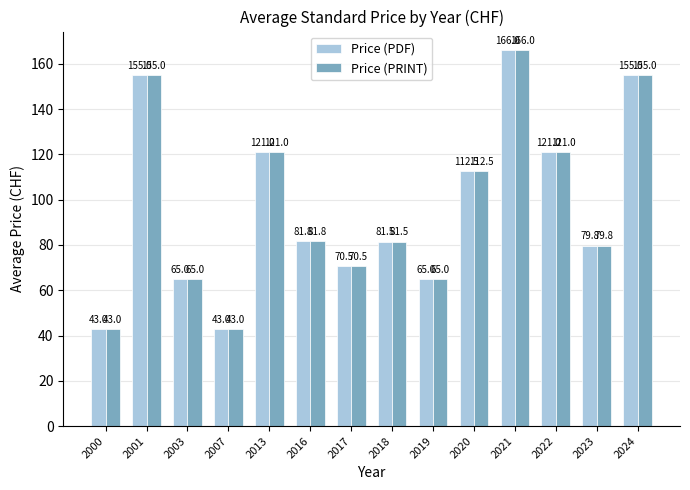

Where is Price (PDF) nearest to the value 104?

2020